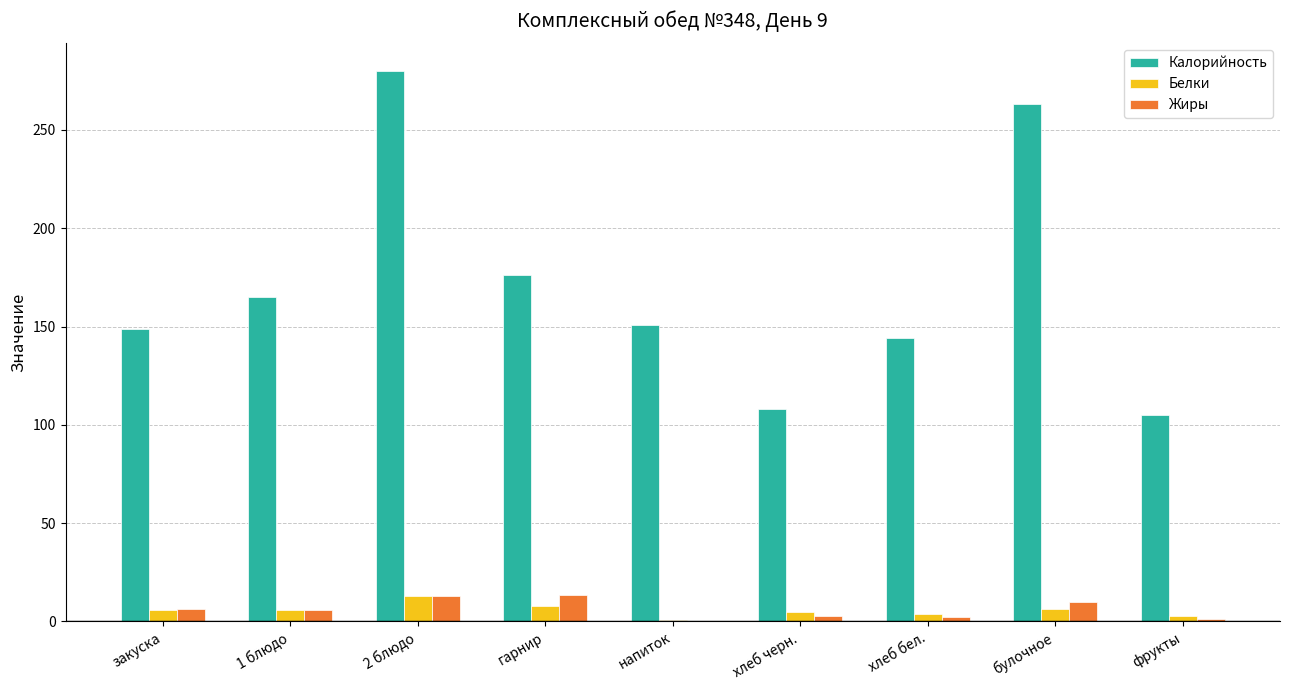

Count the number of data series in this chart.

3